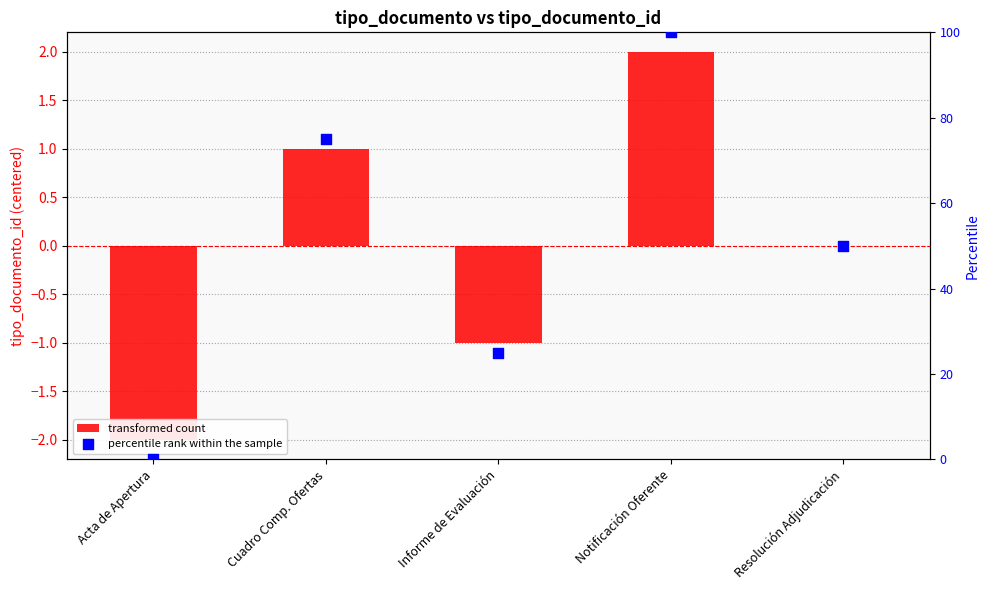

Which series contains the highest Y value?

percentile rank within the sample